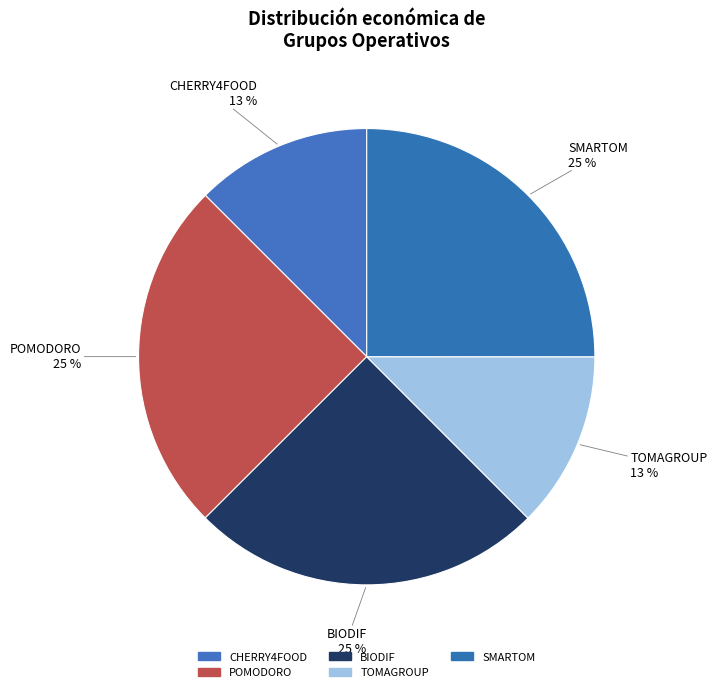

Rank the categories by value from lowest to highest.

CHERRY4FOOD, TOMAGROUP, POMODORO, BIODIF, SMARTOM